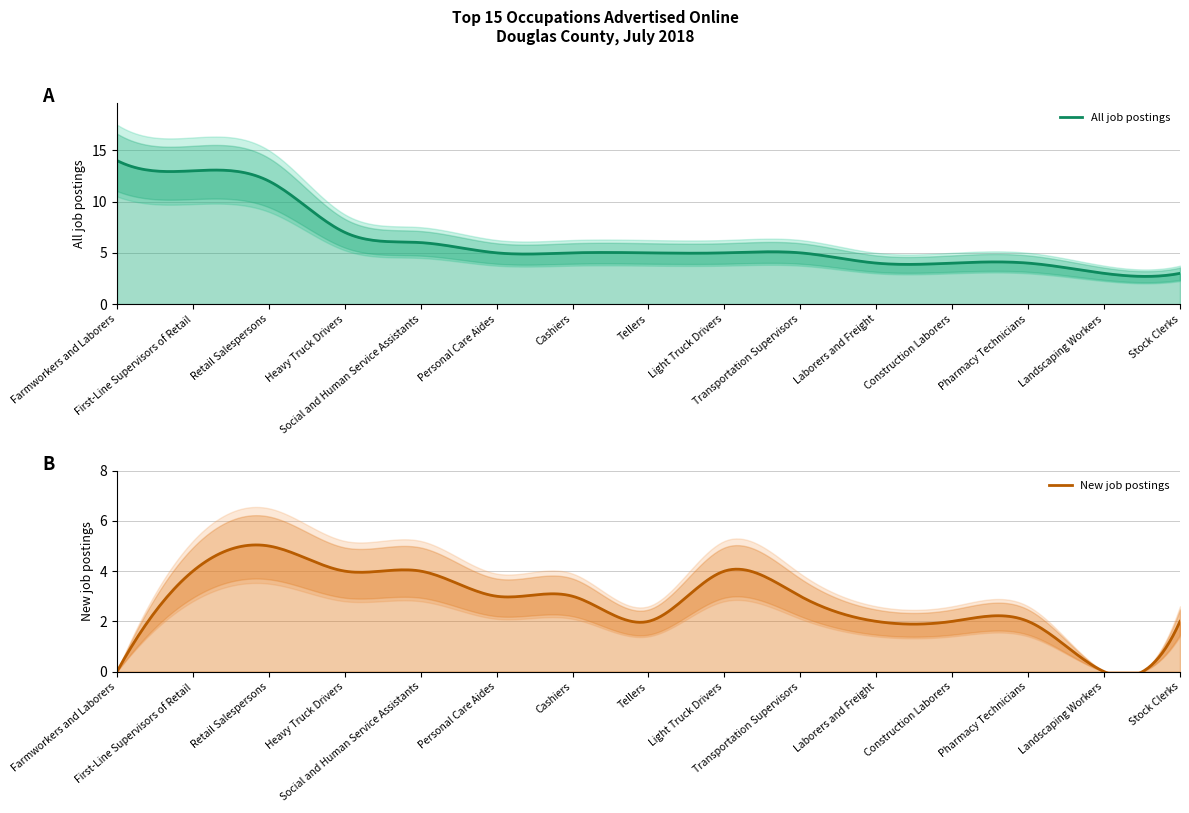

Which series has the largest total across all categories?

All job postings